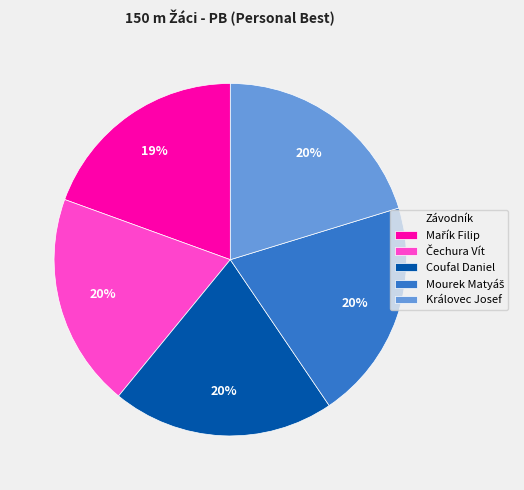

How many segments does this pie chart have?

5